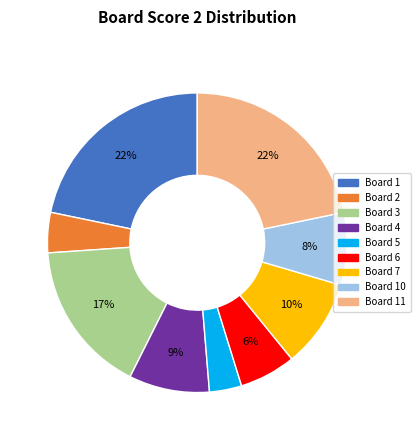

How many slices are in this pie chart?

9